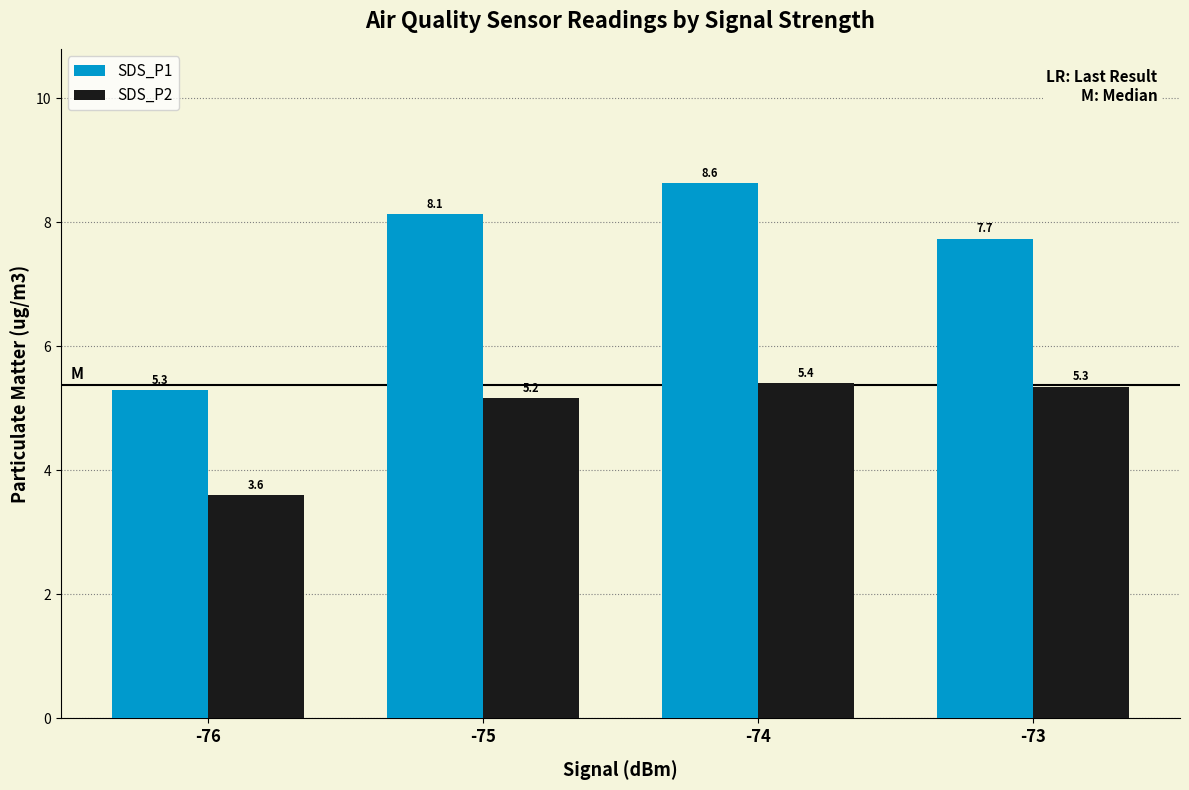

What is the average value of the SDS_P2 series?

4.9